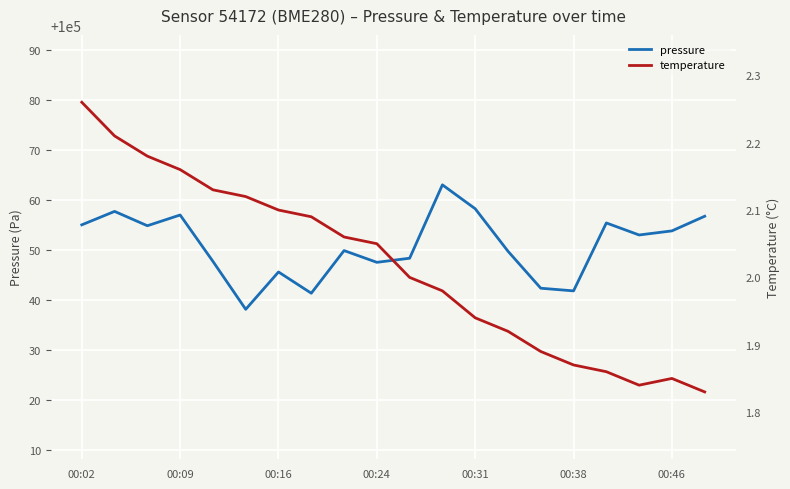

Does the chart display data point markers on the line(s)?

No